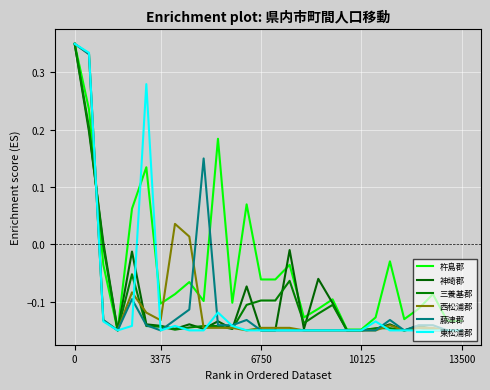

Does the chart display data point markers on the line(s)?

No